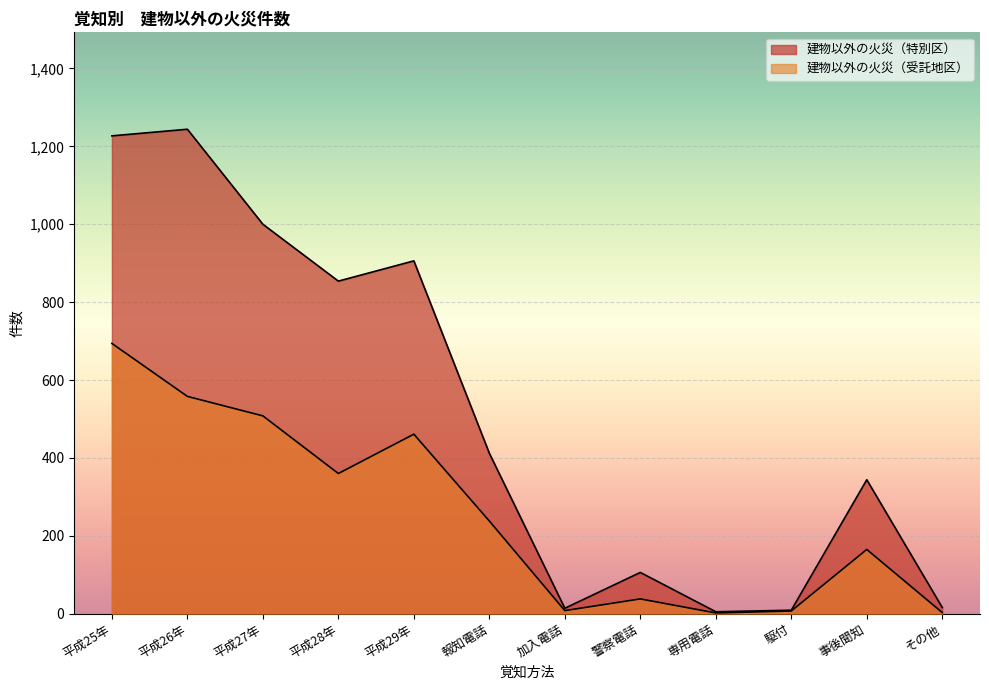

At which label does 建物以外の火災（受託地区） reach its peak?

平成25年